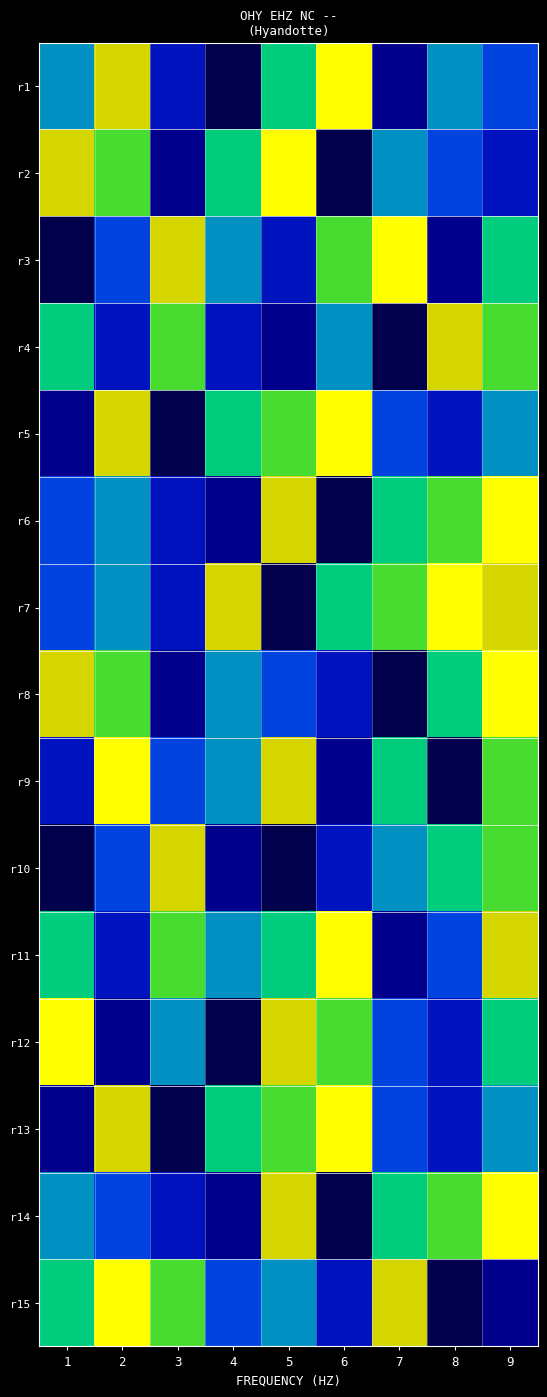

What is the total value across all series at 5?

83